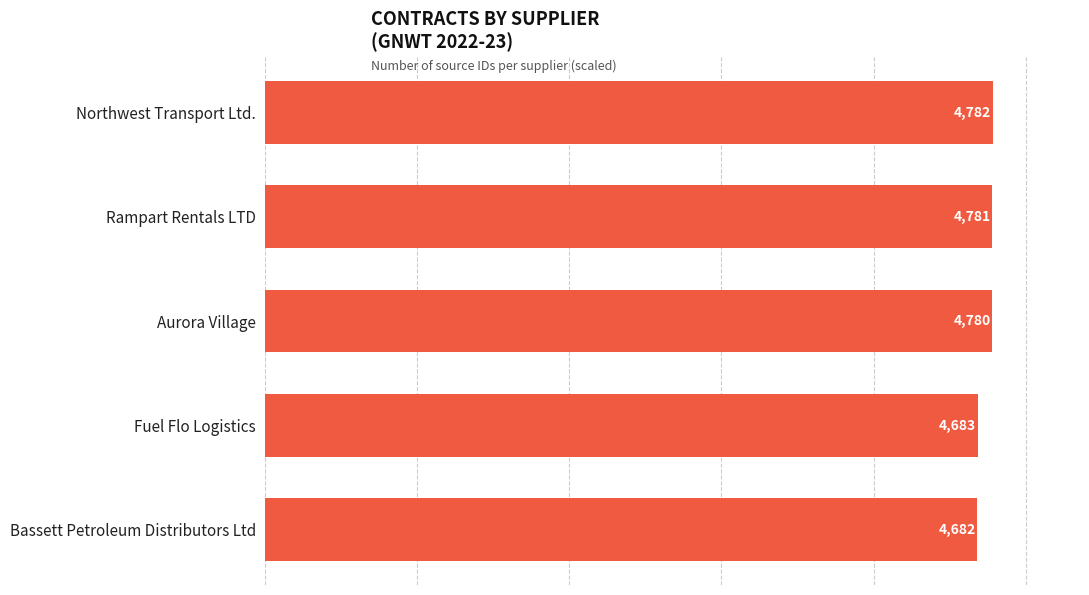

What is the sum of all values?

23708